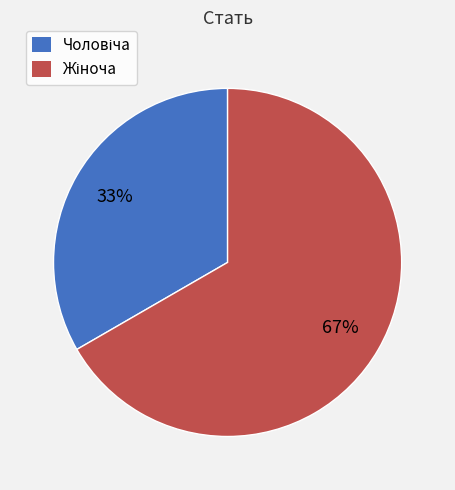

To the nearest percent, what is the average slice percentage?

50%